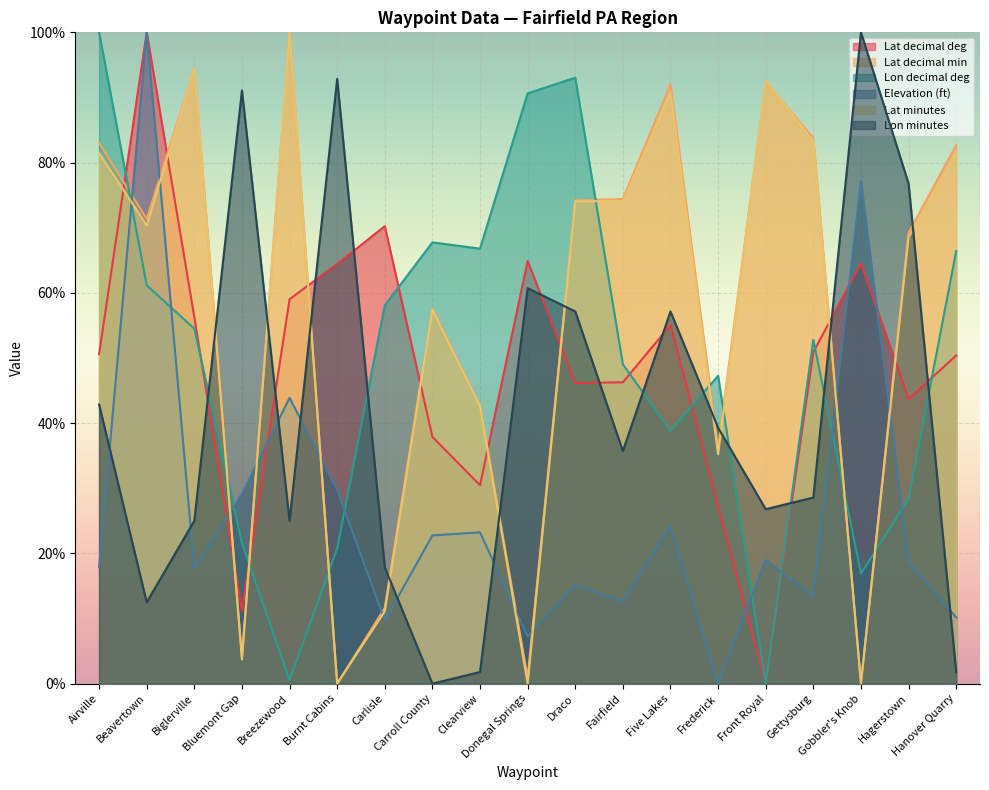

How many lines are shown in the chart?

6